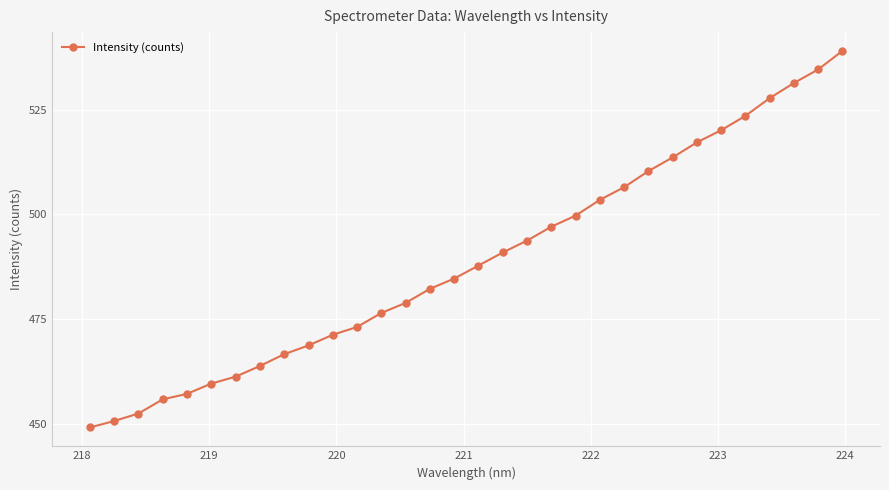

What is the value of the 11th point from the left?

471.3